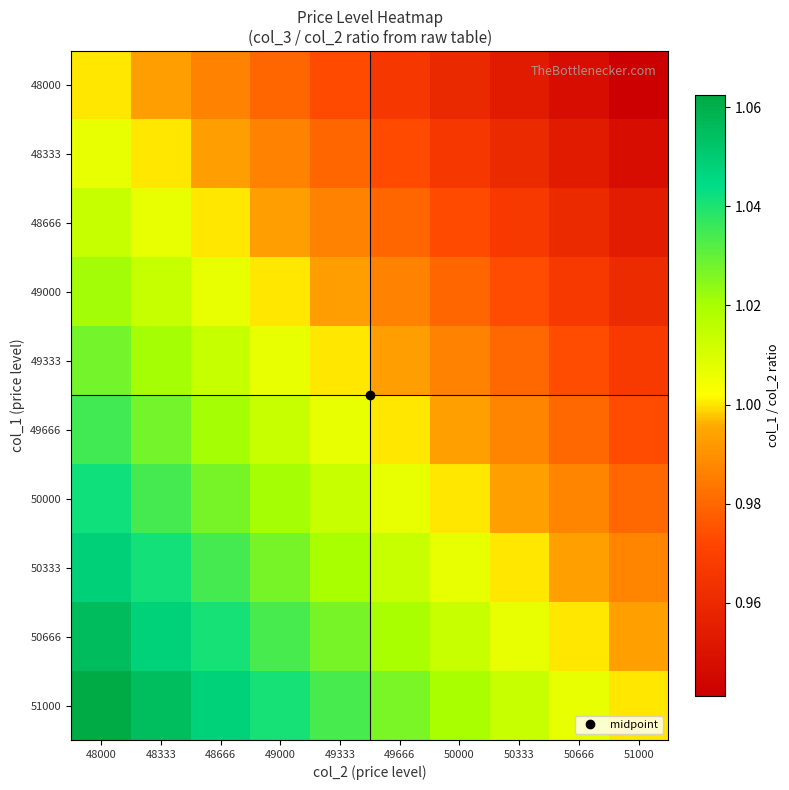

Which series has the largest total across all categories?

51000